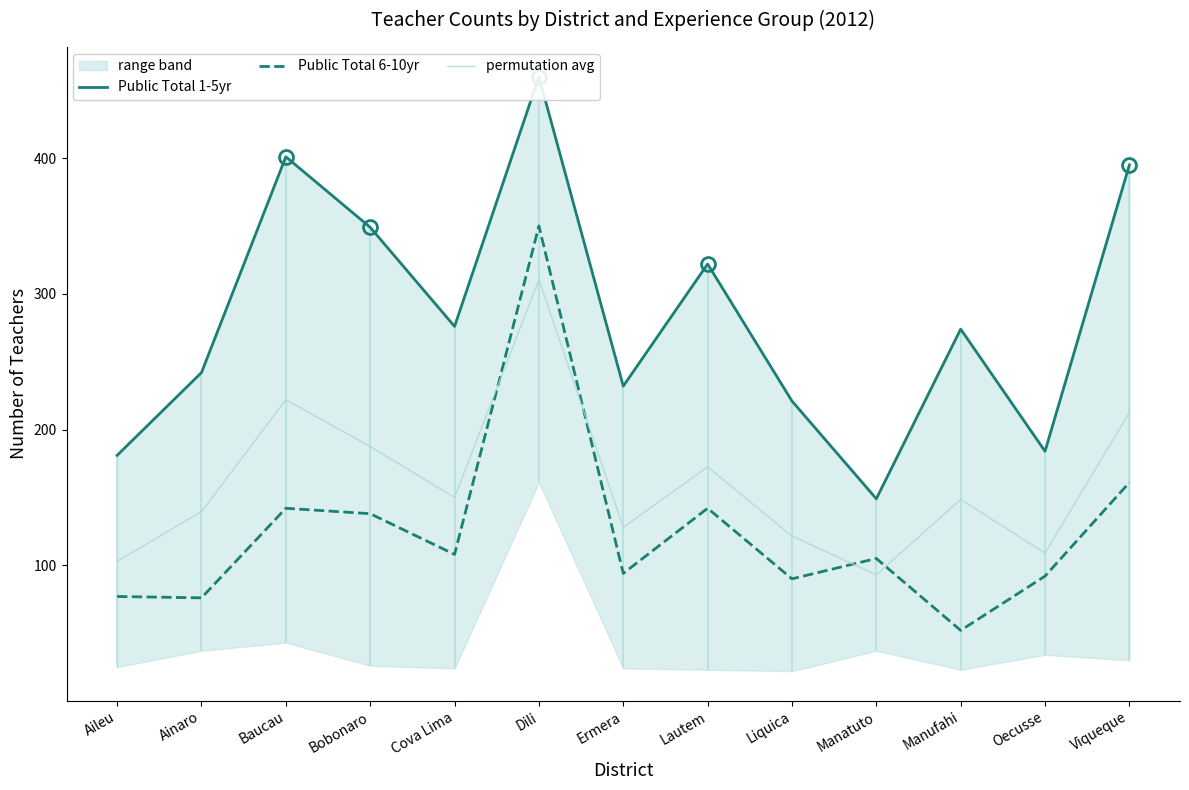

True or false: permutation avg has a value of 139.5 at Ainaro.

True